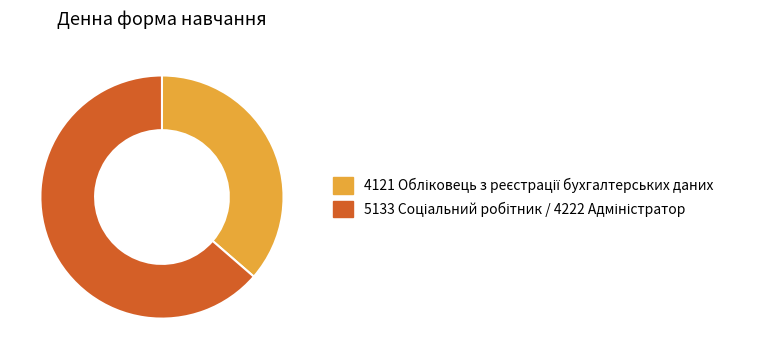

Is there a majority slice in this chart?

Yes